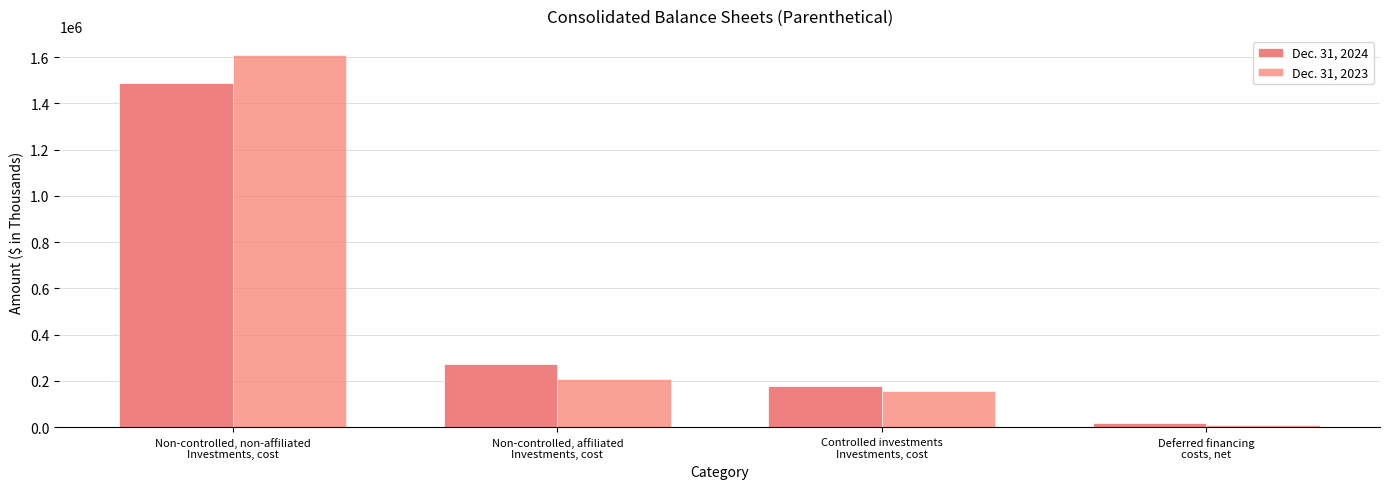

At Non-controlled, affiliated
Investments, cost, list the series in order from smallest to largest.

Dec. 31, 2023, Dec. 31, 2024